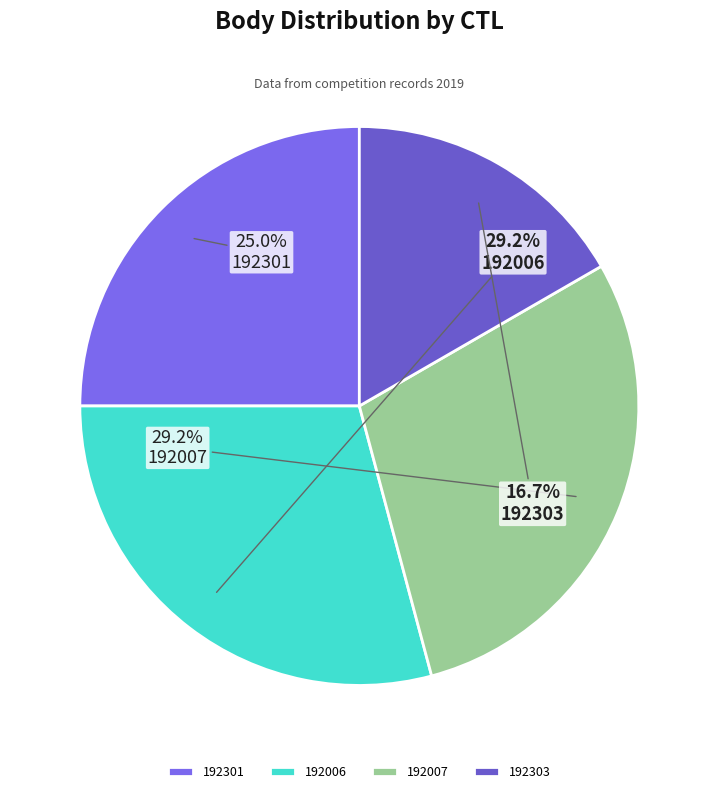

Is 192006 the majority of the pie?

No